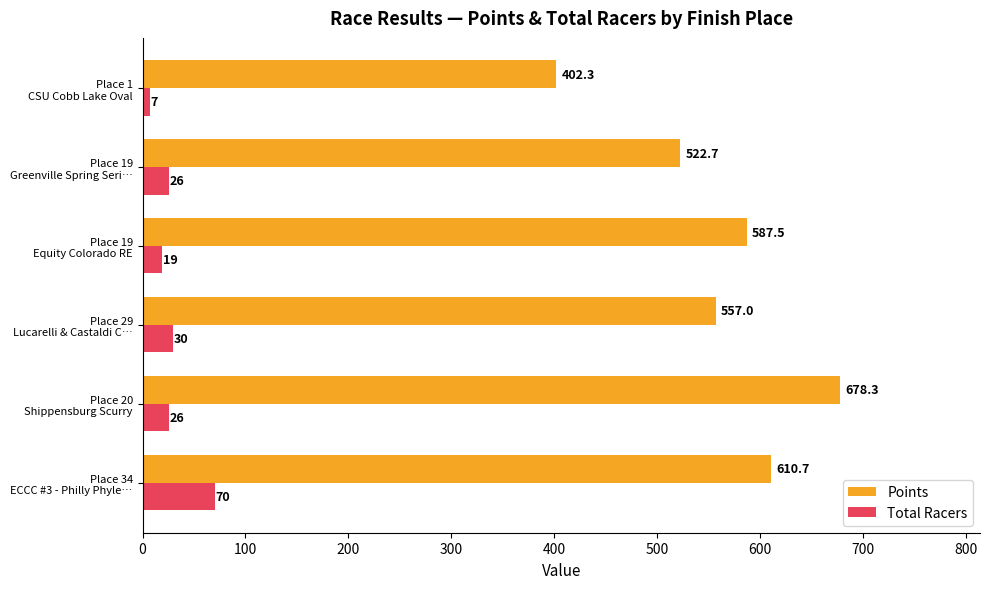

What is the sum of all Total Racers values?

178.0